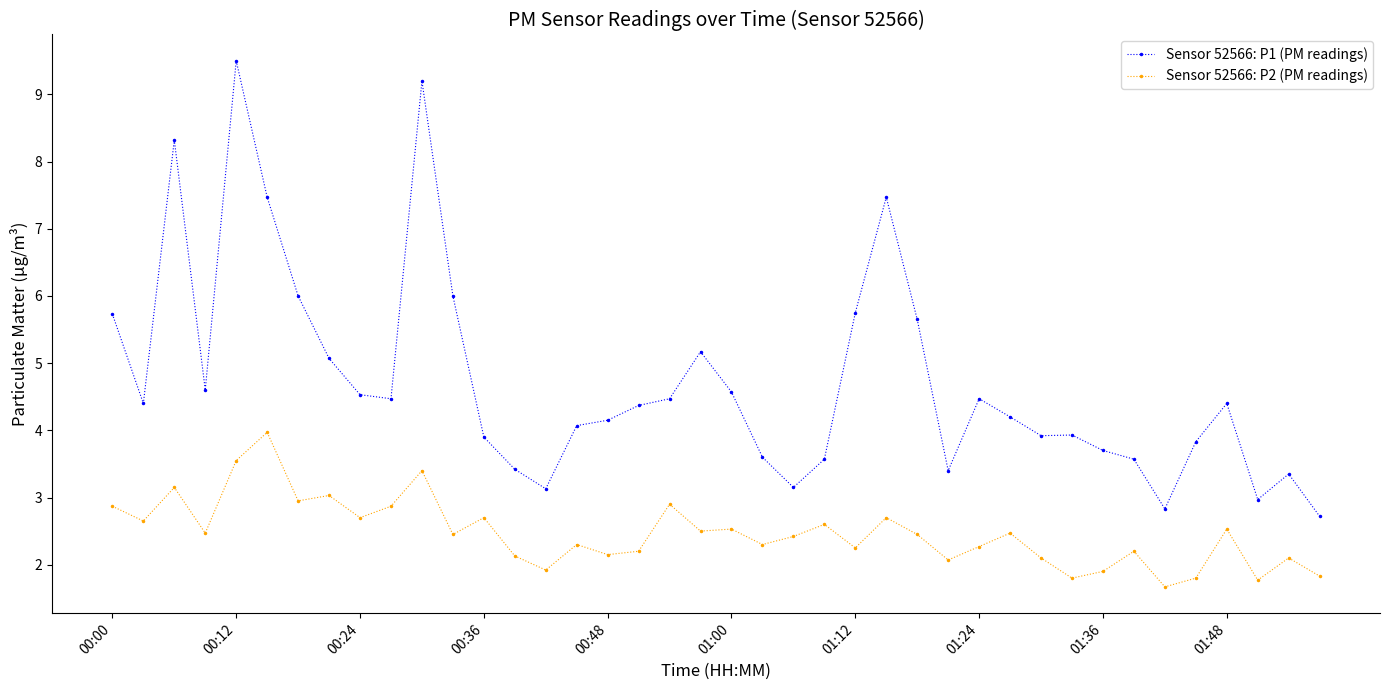

What is the value of the Sensor 52566: P2 (PM readings) point at the 36th from the left?

1.8